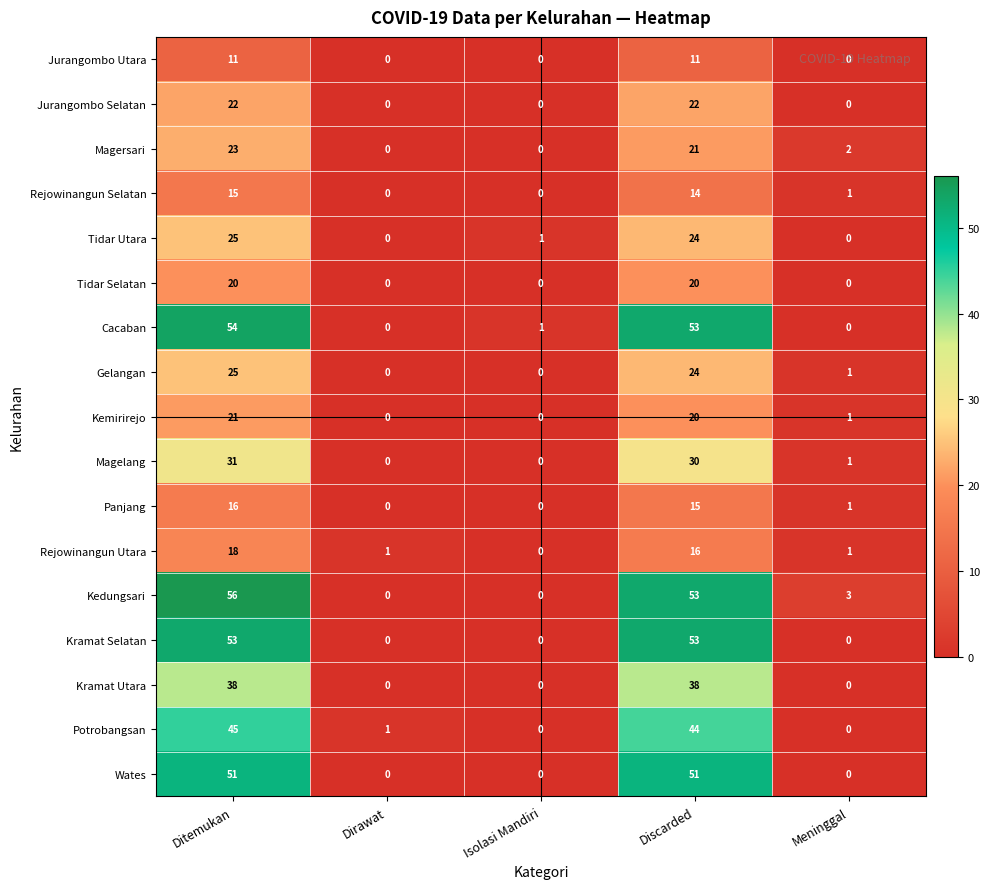

Between Isolasi Mandiri and Meninggal, which series saw the biggest shift?

Kedungsari